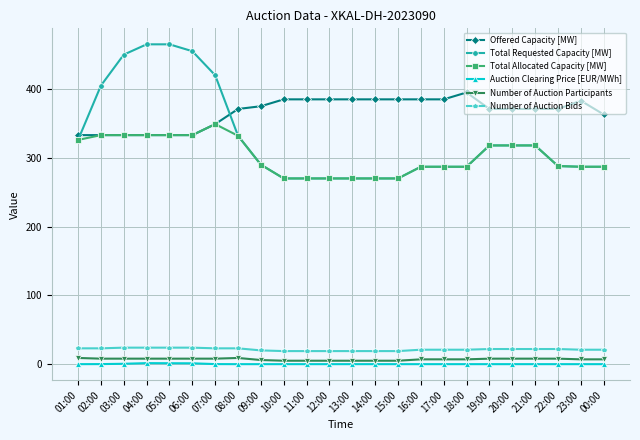

True or false: Total Allocated Capacity [MW] and Number of Auction Participants intersect in this chart.

False